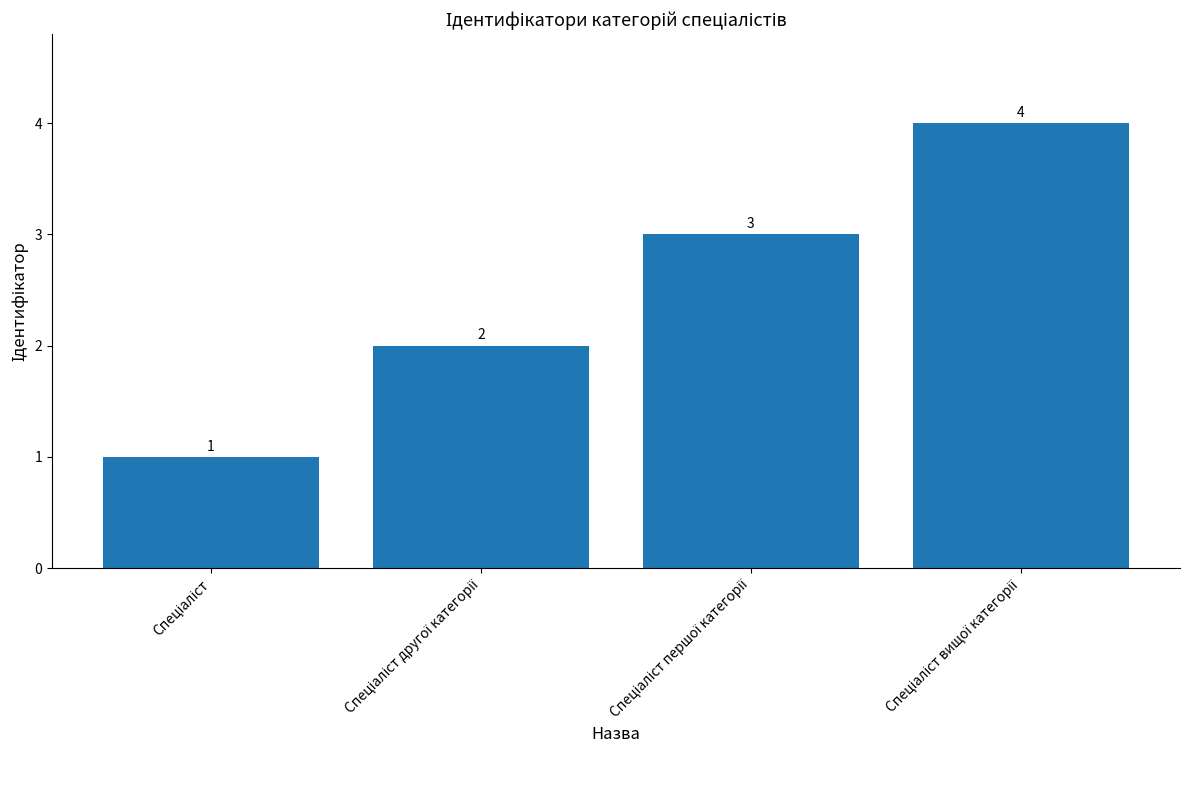

How many bars are there in total?

4